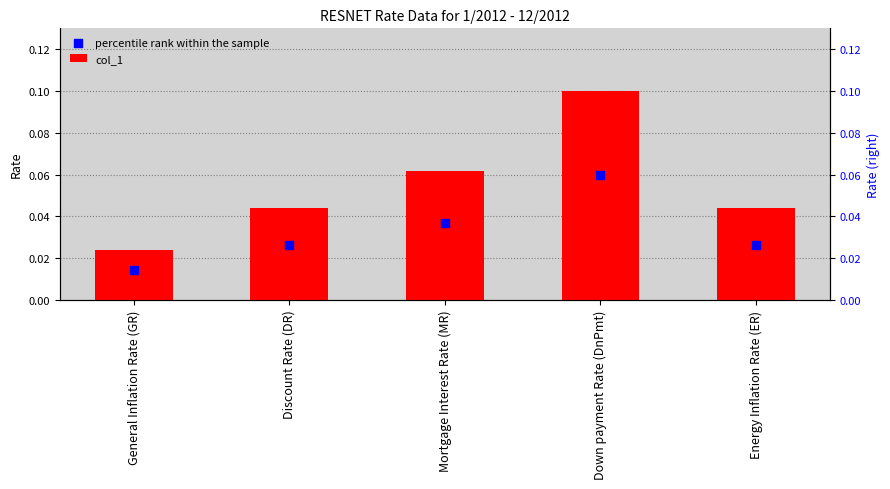

Is the value of col_1 at Mortgage Interest Rate (MR) greater than the value of percentile rank within the sample at General Inflation Rate (GR)?

Yes